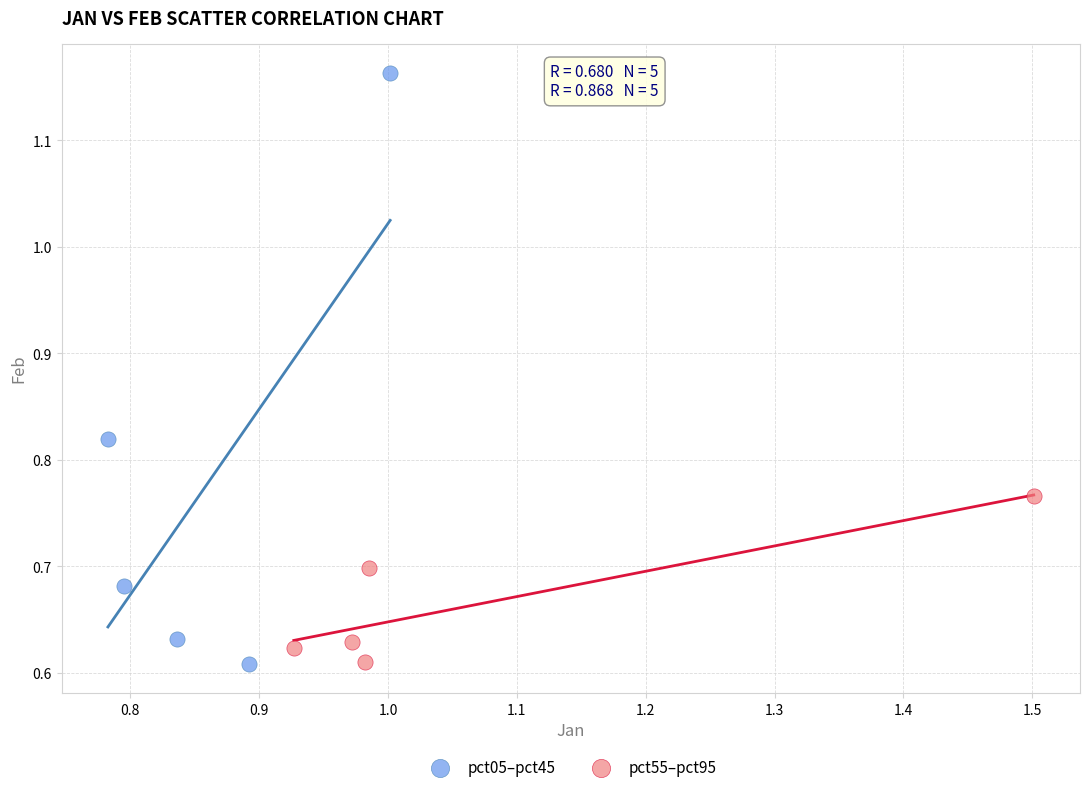

Which series has the largest Y range (max minus min)?

pct05–pct45